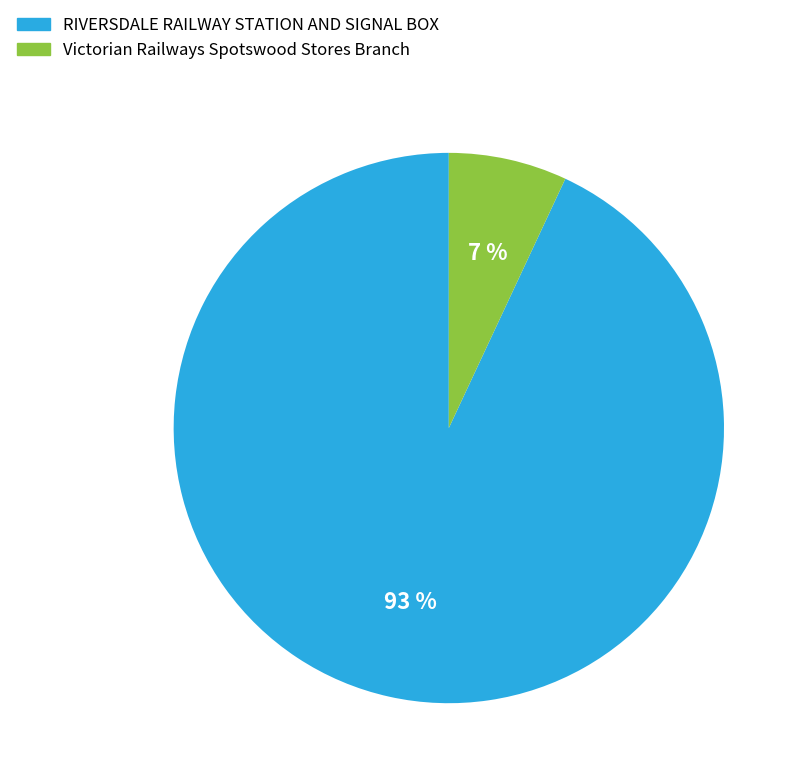

Do Victorian Railways Spotswood Stores Branch and RIVERSDALE RAILWAY STATION AND SIGNAL BOX together represent more than half of the pie?

Yes